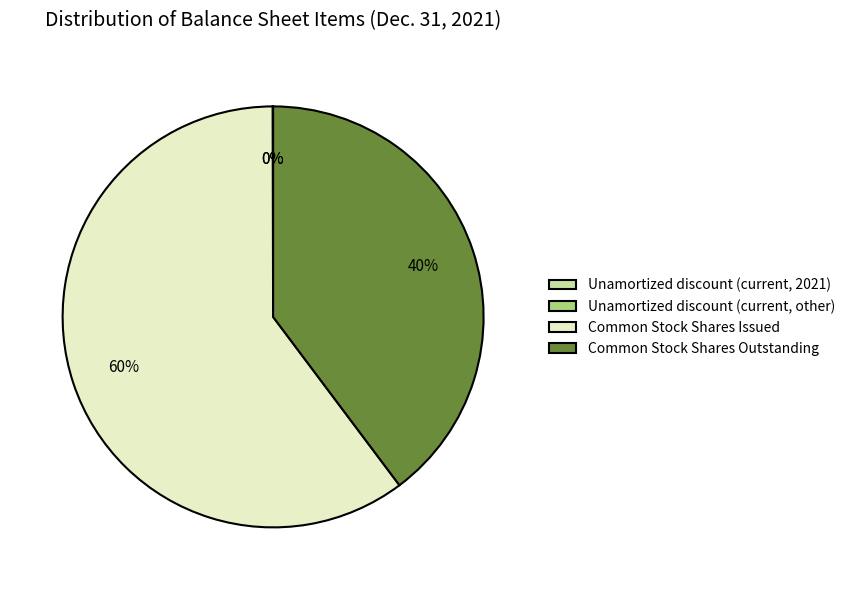

Is there any slice that represents more than half of the pie?

Yes